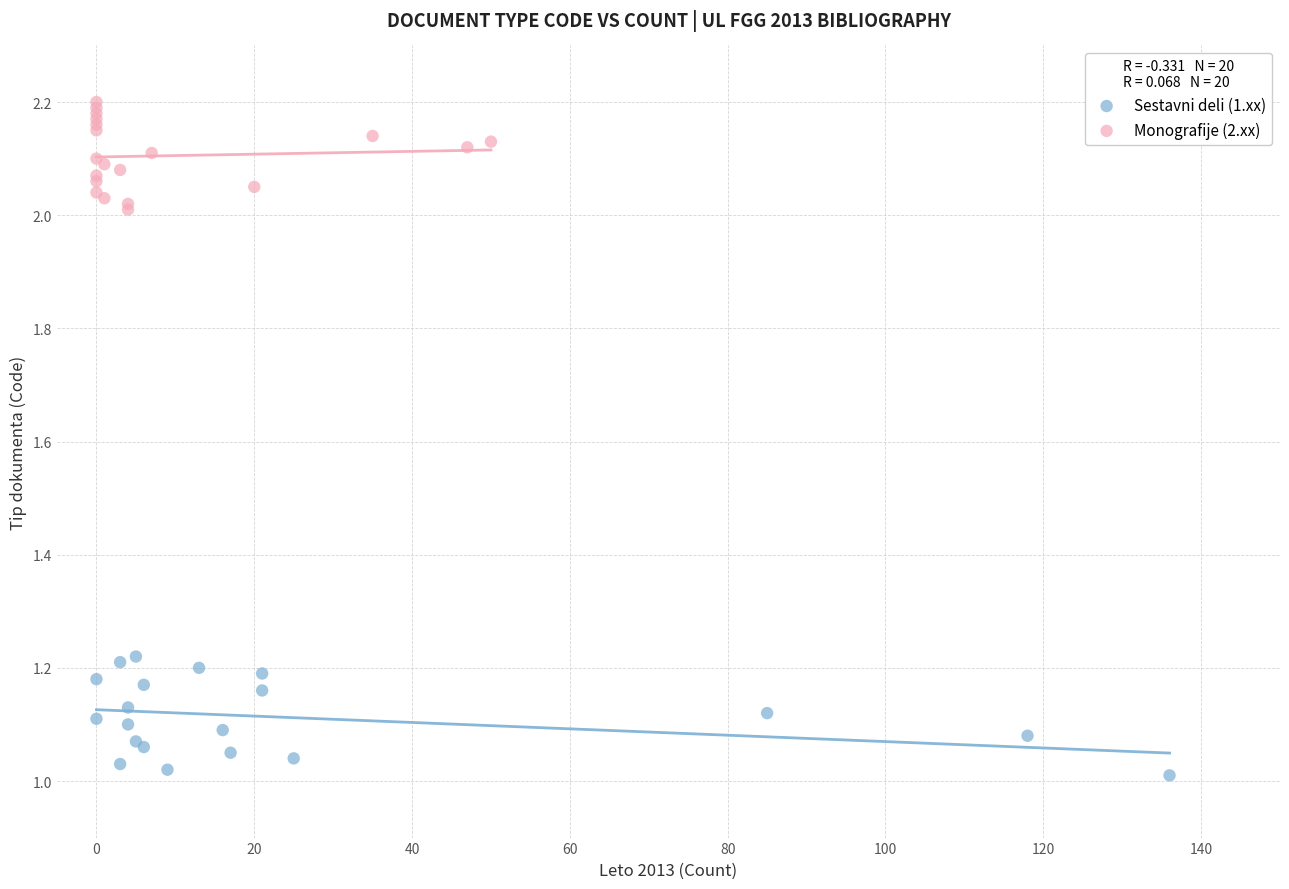

Which series has the widest spread of Y values?

Sestavni deli (1.xx)